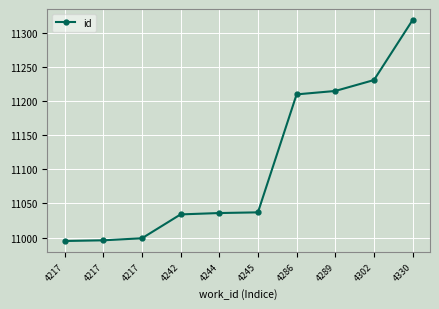

How many lines are shown in the chart?

1